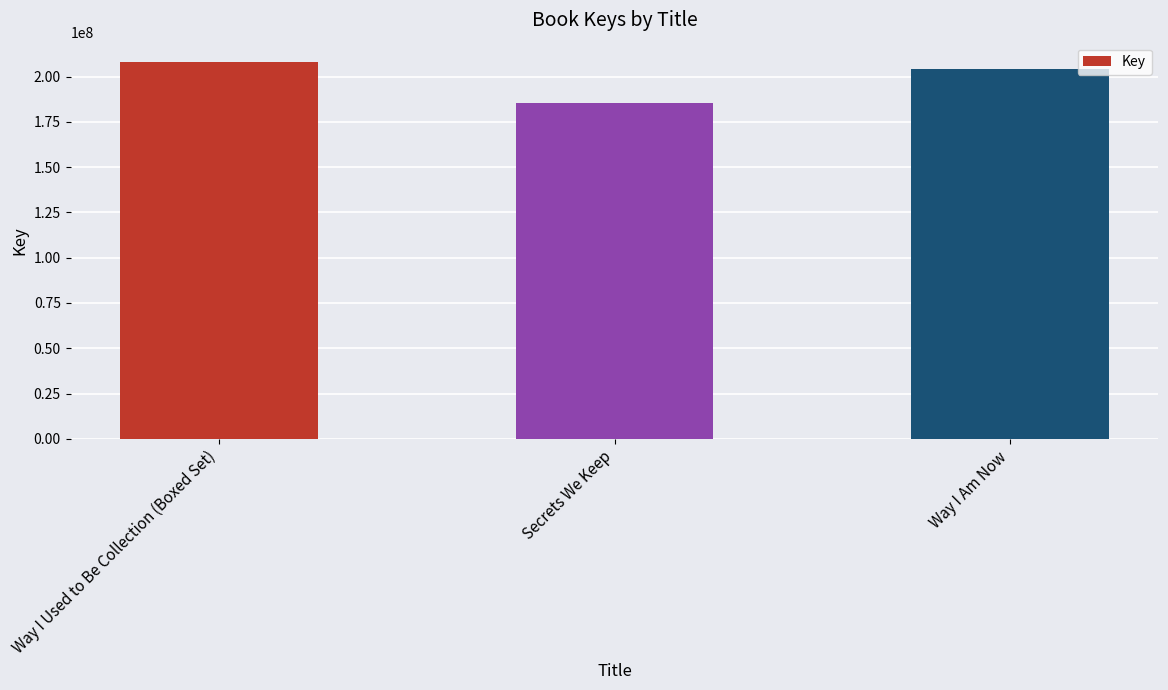

How many series are shown in this chart?

1